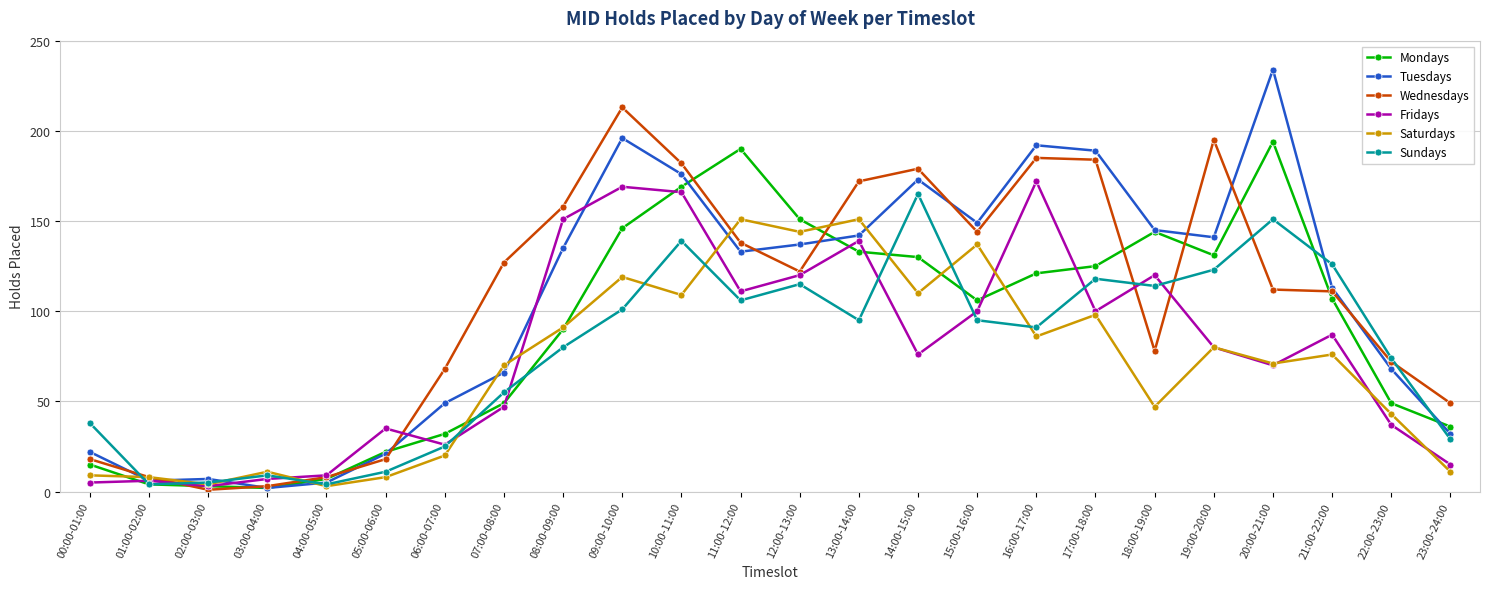

Reading left to right, what are all the values shown in this chart?

Mondays: 00:00-01:00=15	01:00-02:00=4	02:00-03:00=3	03:00-04:00=2	04:00-05:00=7	05:00-06:00=22	06:00-07:00=32	07:00-08:00=49	08:00-09:00=90	09:00-10:00=146	10:00-11:00=169	11:00-12:00=190	12:00-13:00=151	13:00-14:00=133	14:00-15:00=130	15:00-16:00=106	16:00-17:00=121	17:00-18:00=125	18:00-19:00=144	19:00-20:00=131	20:00-21:00=194	21:00-22:00=107	22:00-23:00=49	23:00-24:00=36
Tuesdays: 00:00-01:00=22	01:00-02:00=6	02:00-03:00=7	03:00-04:00=2	04:00-05:00=5	05:00-06:00=21	06:00-07:00=49	07:00-08:00=66	08:00-09:00=135	09:00-10:00=196	10:00-11:00=176	11:00-12:00=133	12:00-13:00=137	13:00-14:00=142	14:00-15:00=173	15:00-16:00=149	16:00-17:00=192	17:00-18:00=189	18:00-19:00=145	19:00-20:00=141	20:00-21:00=234	21:00-22:00=113	22:00-23:00=68	23:00-24:00=32
Wednesdays: 00:00-01:00=18	01:00-02:00=8	02:00-03:00=1	03:00-04:00=3	04:00-05:00=8	05:00-06:00=18	06:00-07:00=68	07:00-08:00=127	08:00-09:00=158	09:00-10:00=213	10:00-11:00=182	11:00-12:00=138	12:00-13:00=122	13:00-14:00=172	14:00-15:00=179	15:00-16:00=144	16:00-17:00=185	17:00-18:00=184	18:00-19:00=78	19:00-20:00=195	20:00-21:00=112	21:00-22:00=111	22:00-23:00=72	23:00-24:00=49
Fridays: 00:00-01:00=5	01:00-02:00=6	02:00-03:00=3	03:00-04:00=7	04:00-05:00=9	05:00-06:00=35	06:00-07:00=26	07:00-08:00=47	08:00-09:00=151	09:00-10:00=169	10:00-11:00=166	11:00-12:00=111	12:00-13:00=120	13:00-14:00=139	14:00-15:00=76	15:00-16:00=100	16:00-17:00=172	17:00-18:00=100	18:00-19:00=120	19:00-20:00=80	20:00-21:00=70	21:00-22:00=87	22:00-23:00=37	23:00-24:00=15
Saturdays: 00:00-01:00=9	01:00-02:00=8	02:00-03:00=4	03:00-04:00=11	04:00-05:00=3	05:00-06:00=8	06:00-07:00=20	07:00-08:00=70	08:00-09:00=91	09:00-10:00=119	10:00-11:00=109	11:00-12:00=151	12:00-13:00=144	13:00-14:00=151	14:00-15:00=110	15:00-16:00=137	16:00-17:00=86	17:00-18:00=98	18:00-19:00=47	19:00-20:00=80	20:00-21:00=71	21:00-22:00=76	22:00-23:00=43	23:00-24:00=11
Sundays: 00:00-01:00=38	01:00-02:00=4	02:00-03:00=5	03:00-04:00=9	04:00-05:00=4	05:00-06:00=11	06:00-07:00=25	07:00-08:00=55	08:00-09:00=80	09:00-10:00=101	10:00-11:00=139	11:00-12:00=106	12:00-13:00=115	13:00-14:00=95	14:00-15:00=165	15:00-16:00=95	16:00-17:00=91	17:00-18:00=118	18:00-19:00=114	19:00-20:00=123	20:00-21:00=151	21:00-22:00=126	22:00-23:00=74	23:00-24:00=29